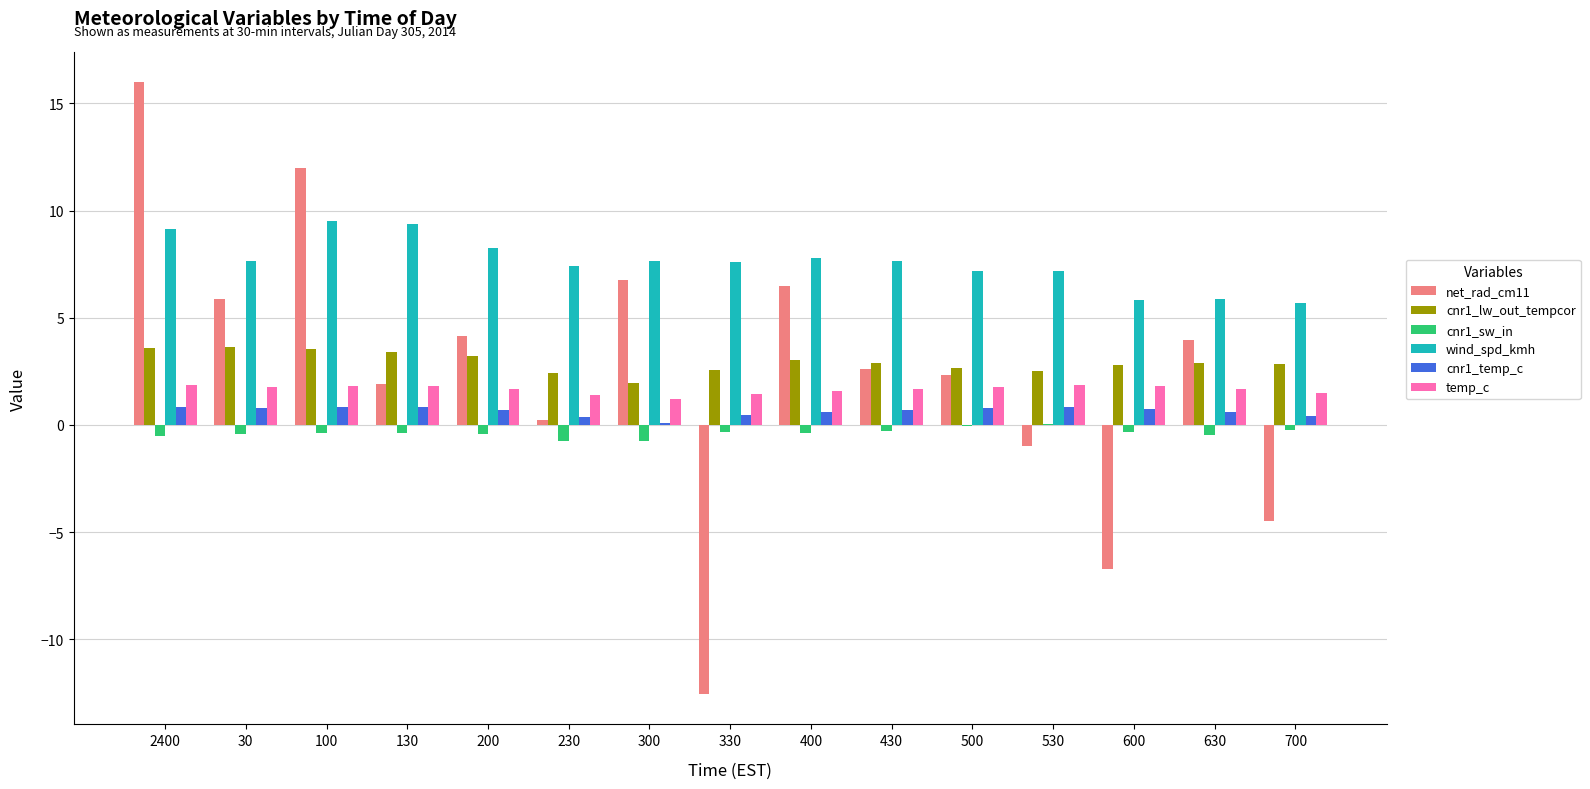

What are all the series names shown in the legend?

net_rad_cm11, cnr1_lw_out_tempcor, cnr1_sw_in, wind_spd_kmh, cnr1_temp_c, temp_c